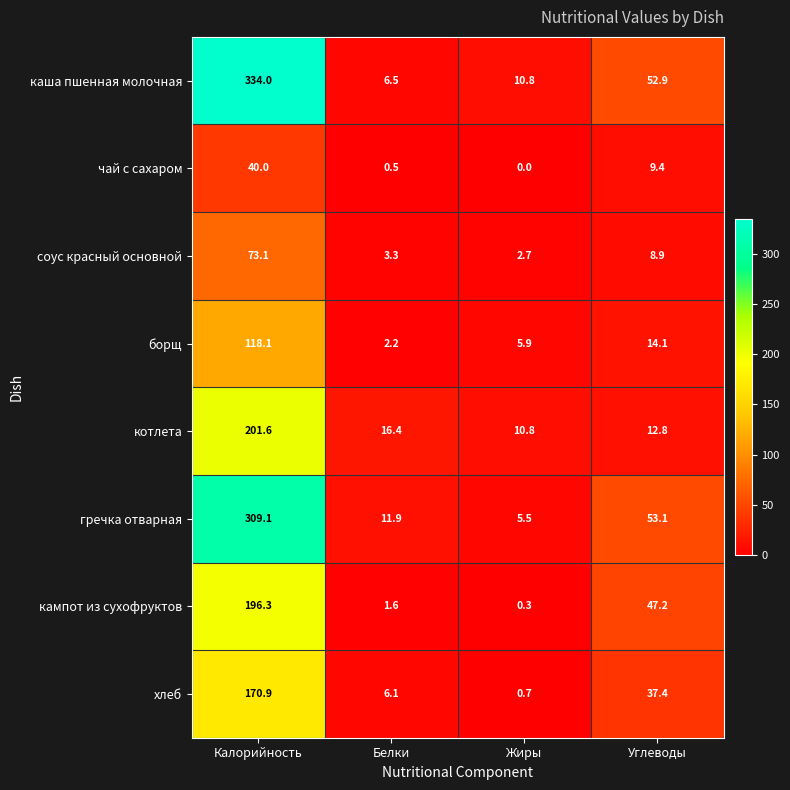

At which category is the sum across all series the highest?

Калорийность